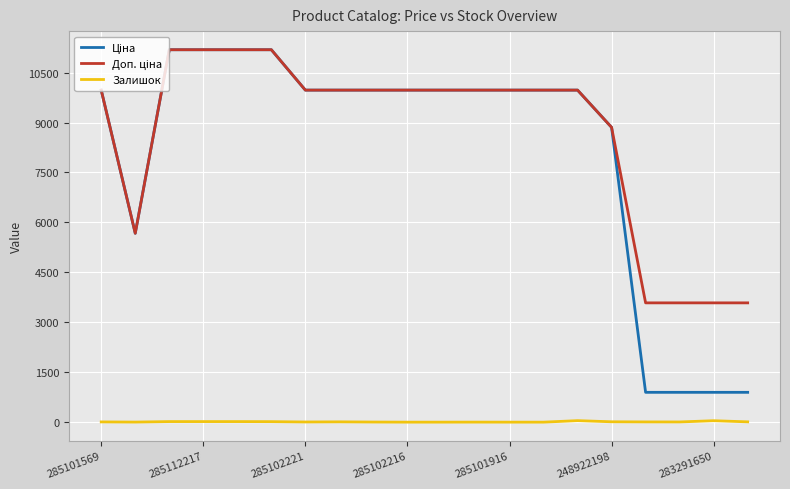

What is the greatest value displayed?

11188.2